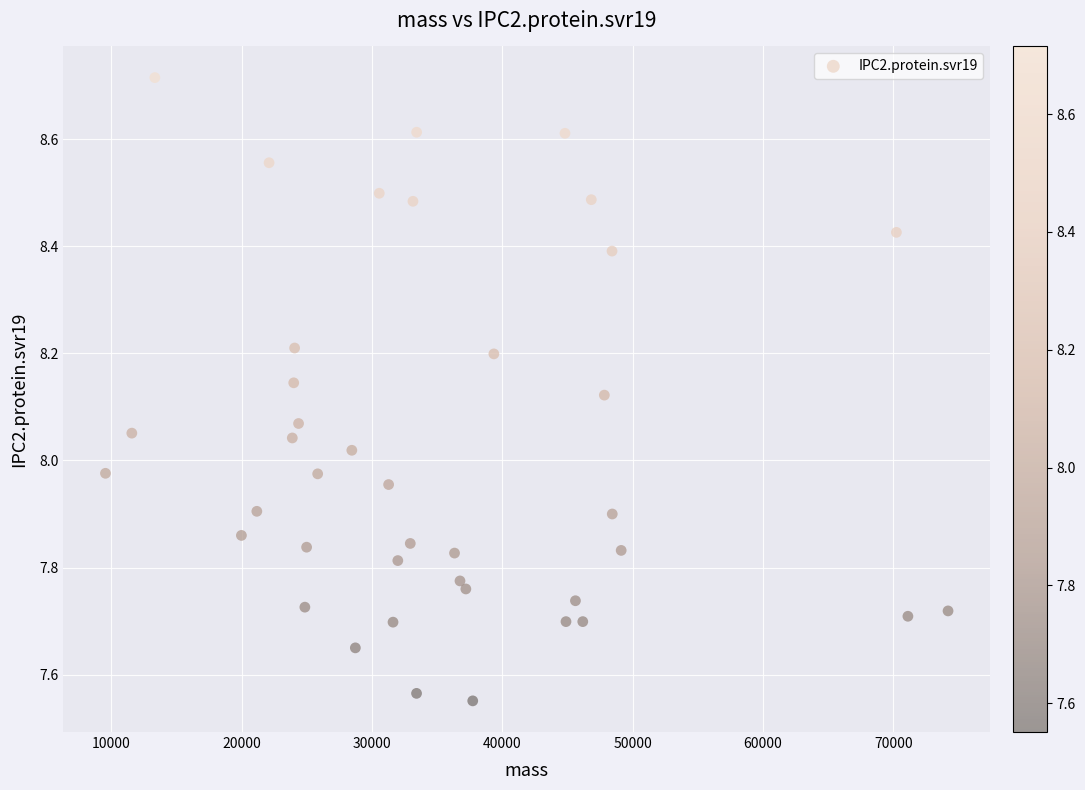

What is the range of X values (max minus min)?

64638.6